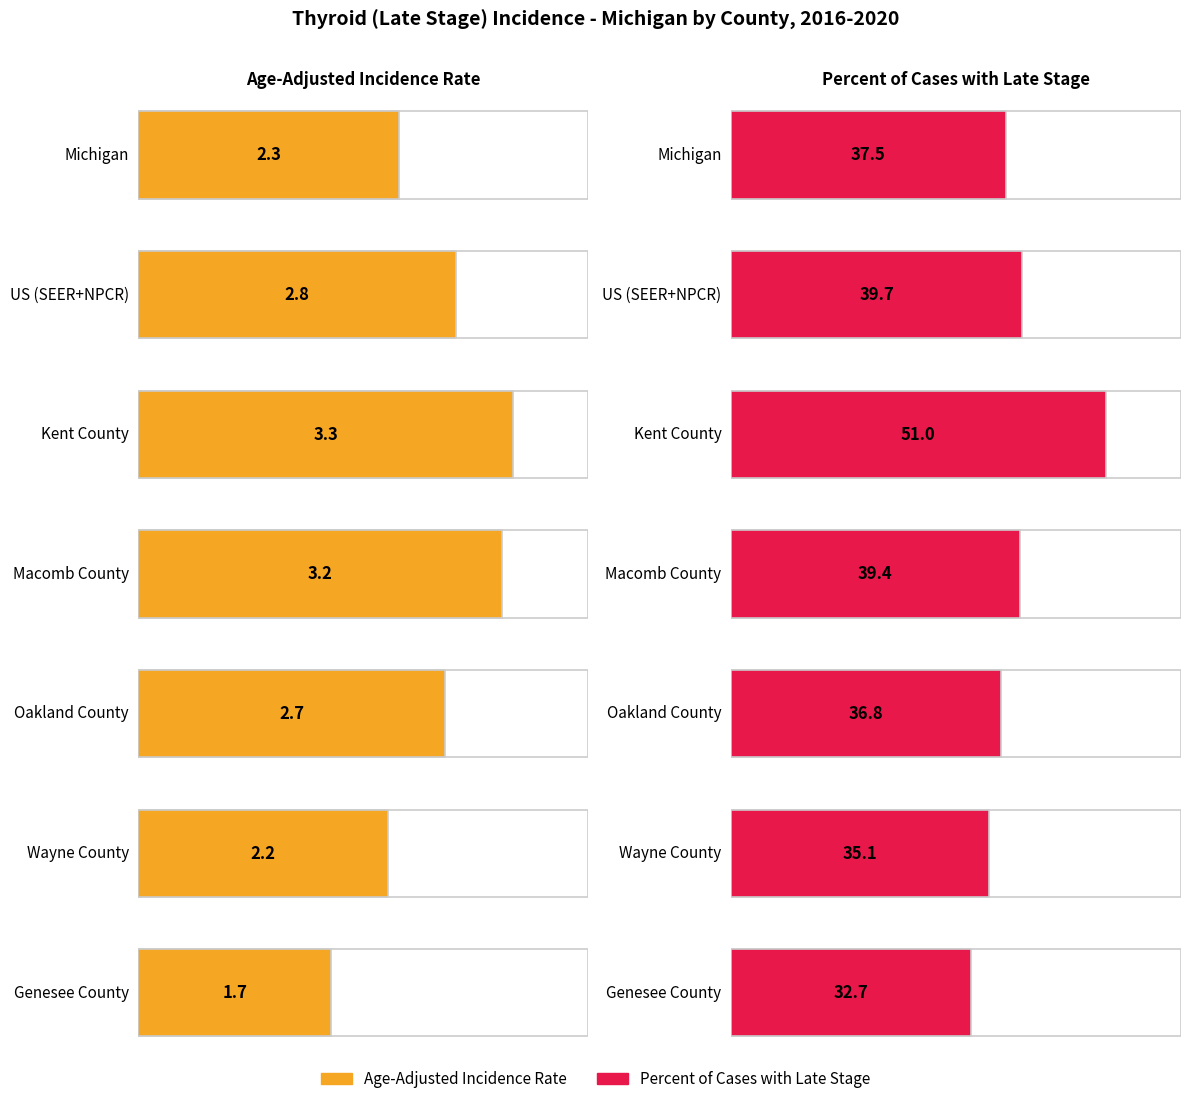

How many groups of bars are there?

7